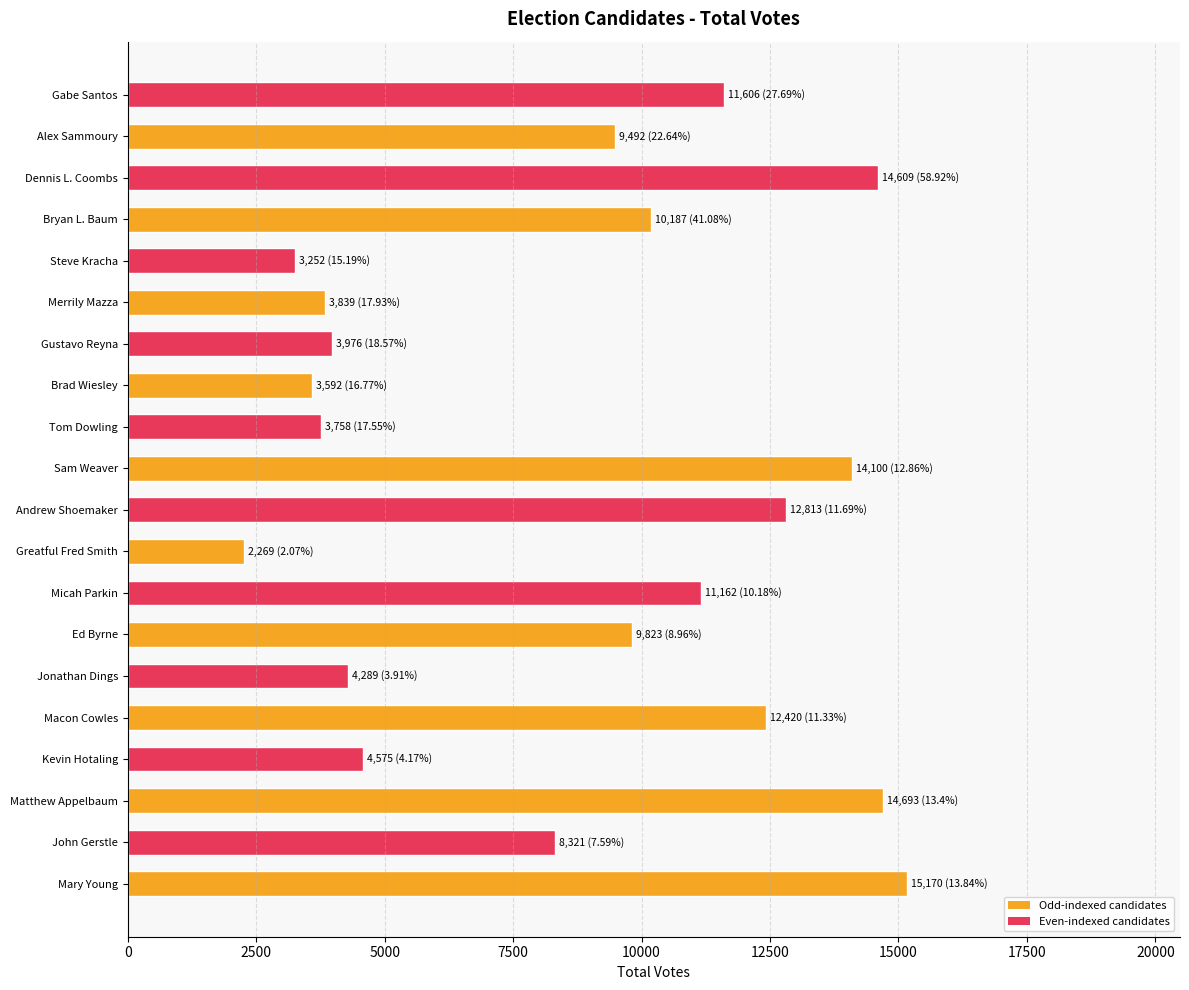

At which category does the chart reach its minimum across all series?

Greatful Fred Smith